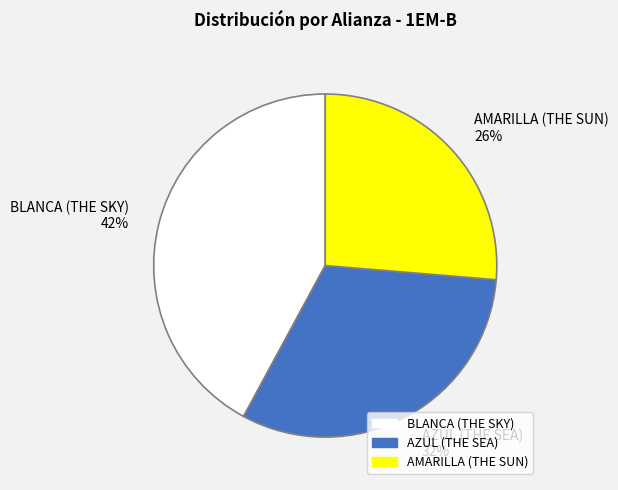

Does BLANCA (THE SKY) account for over 50% of the chart?

No